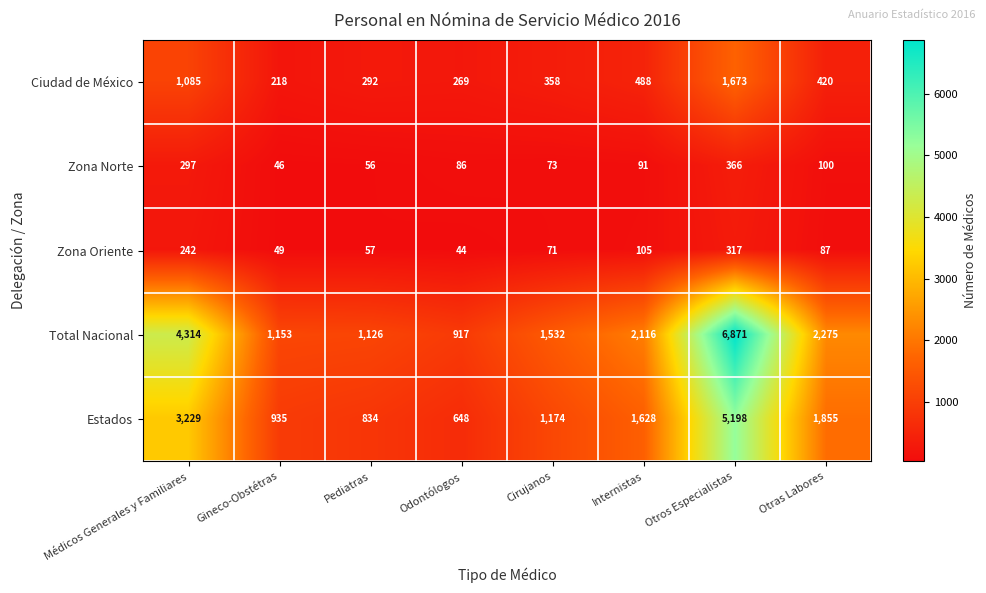

The value of Estados at Otras Labores is 3201. True or false?

False